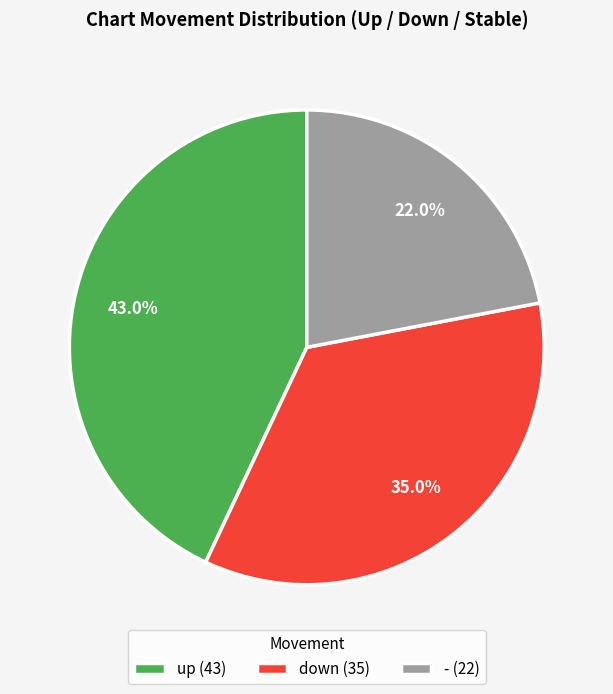

Do down and - together represent more than half of the pie?

Yes